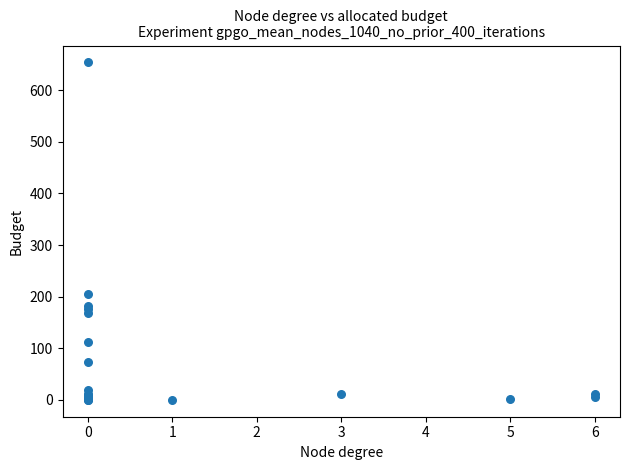

What Y value in the scatter plot is closest to 327?

205